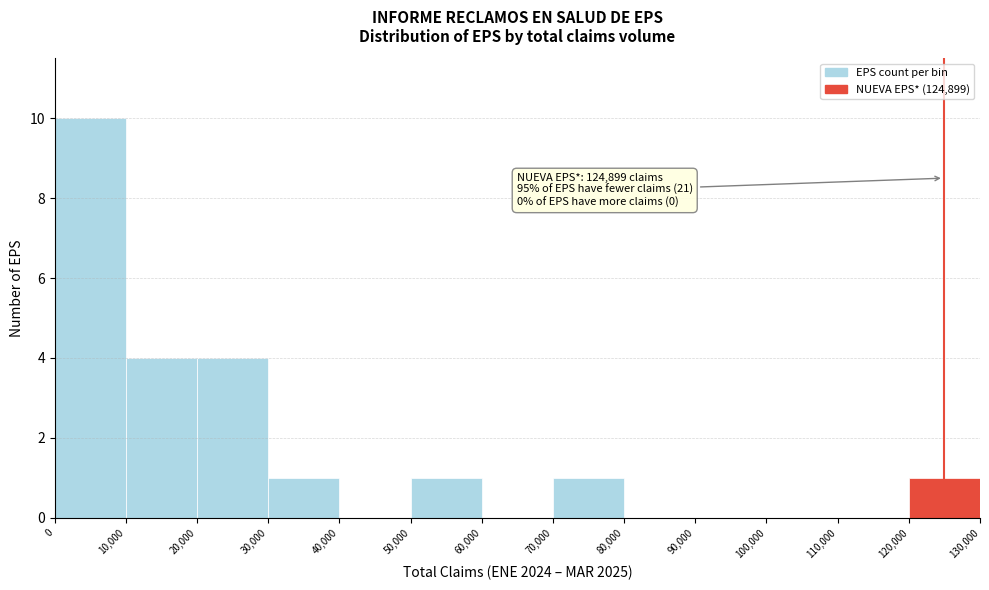

Over which range of the x-axis is the bar tallest?

0 to 10,000